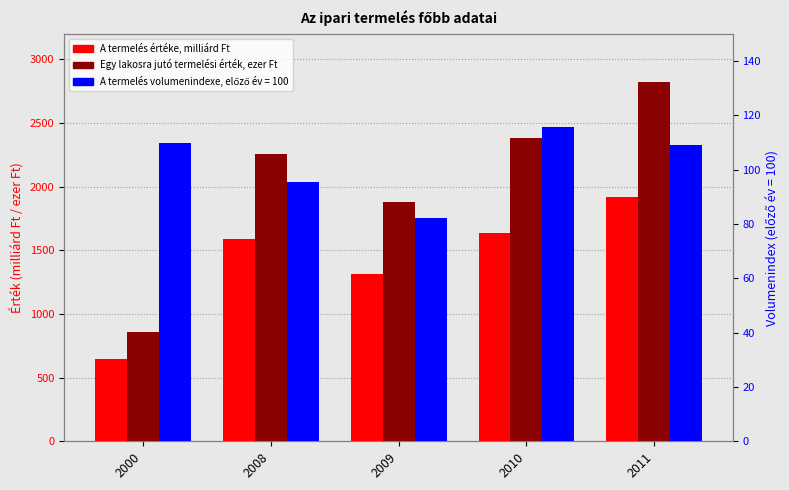

What is the total value across all series at 2010?

4020.8